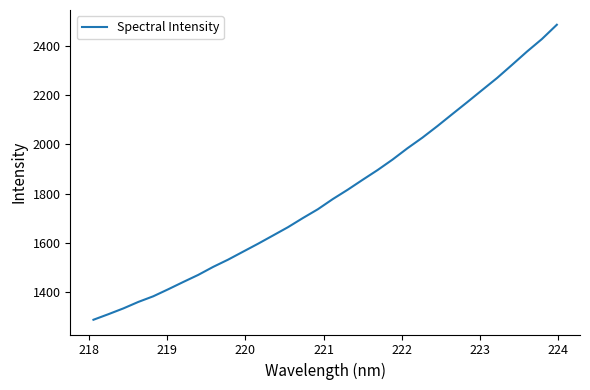

What is the minimum value shown in the chart?

1289.5